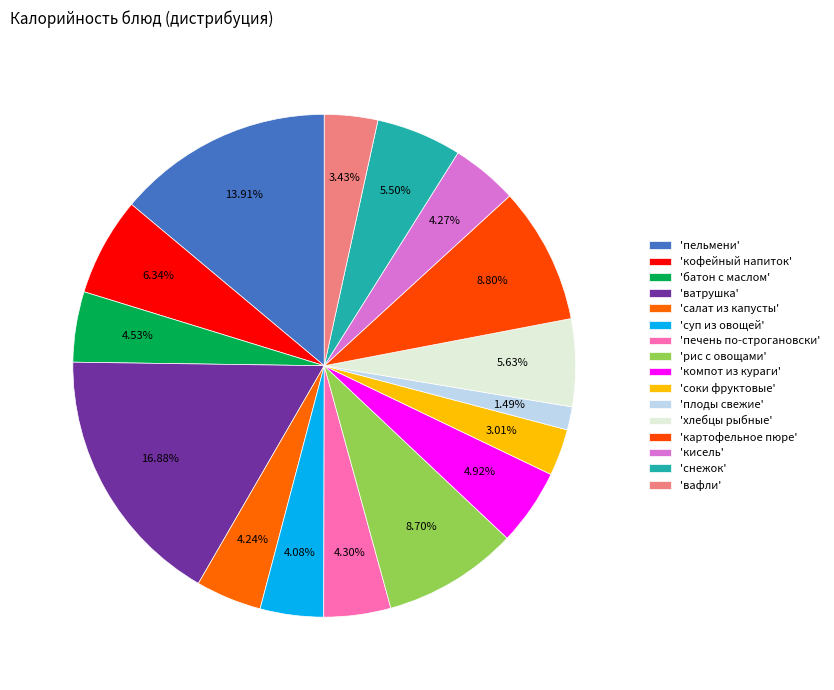

Is there a majority slice in this chart?

No